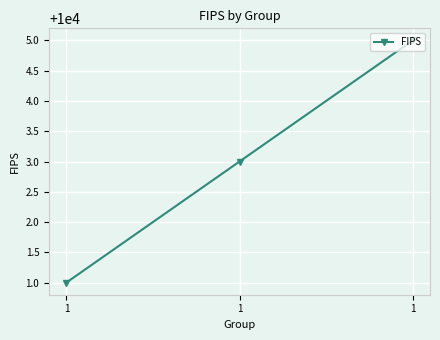

Is it true that the value at 1 is 10001?

True